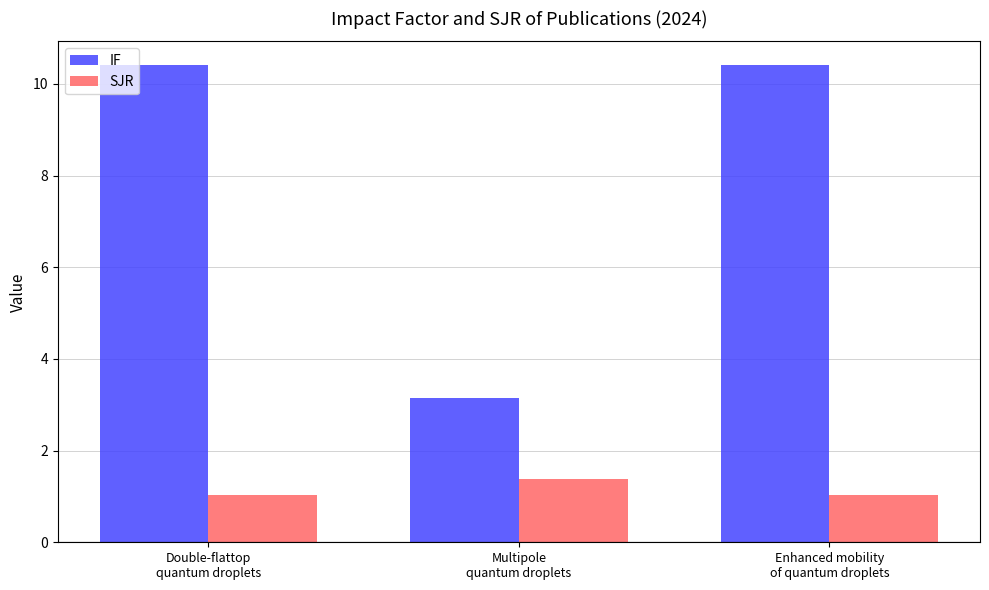

The value of IF at Double-flattop
quantum droplets is 6.6. True or false?

False